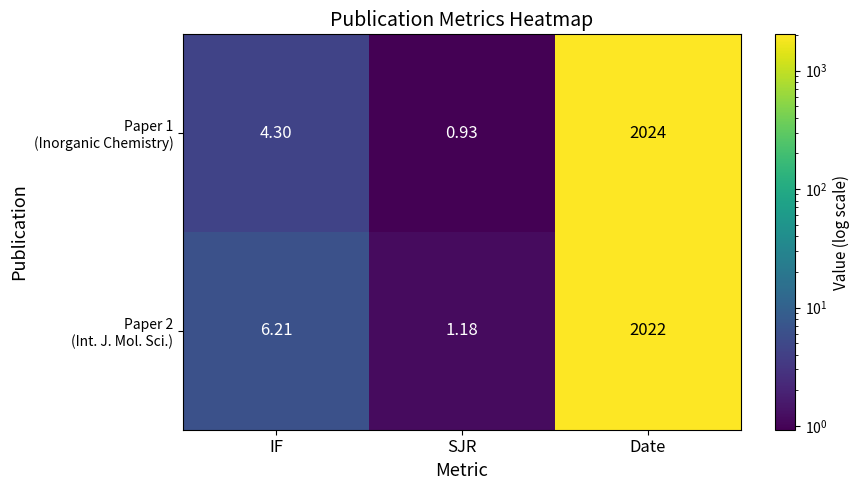

At which category is the sum across all series the highest?

Date